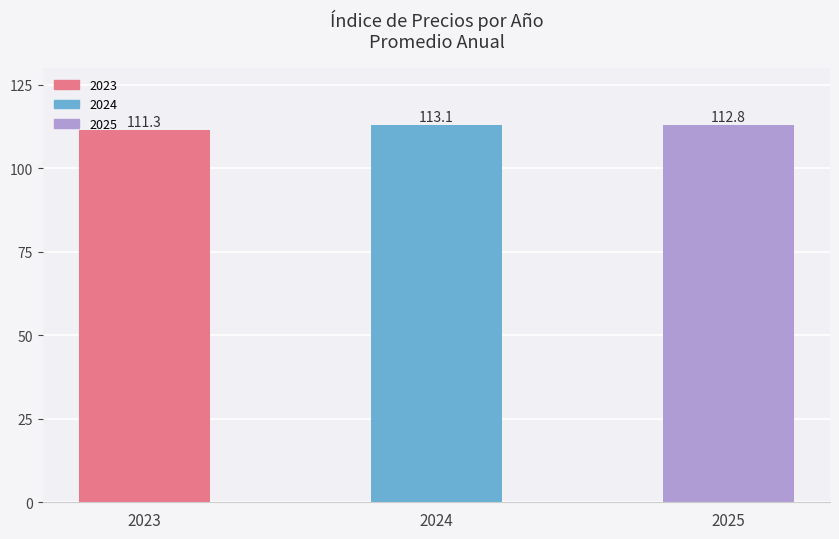

What is the change in value from 2023 to 2025?

+1.5